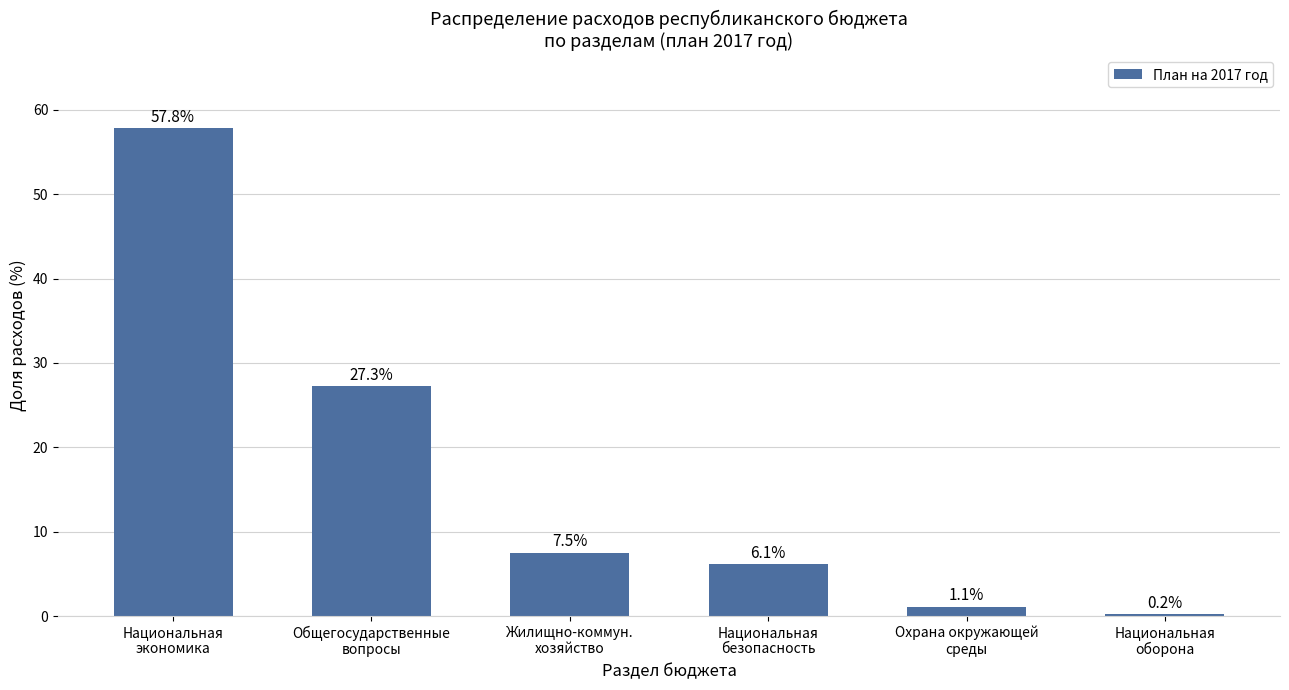

The chart shows a value of 4.0 at Национальная
безопасность. True or false?

False